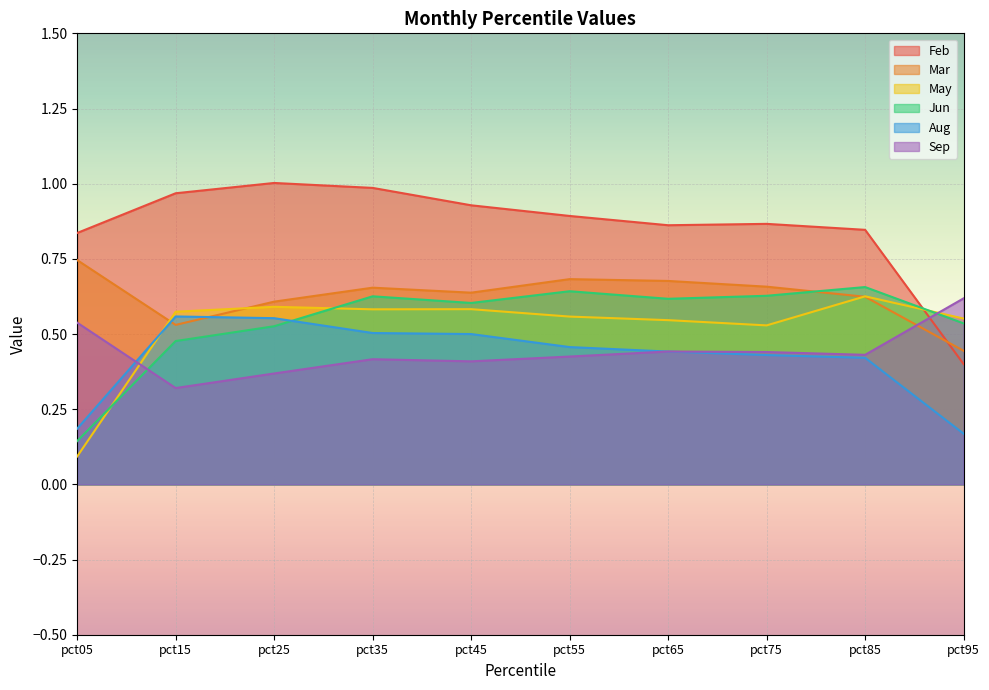

How many data points does each series have?

10